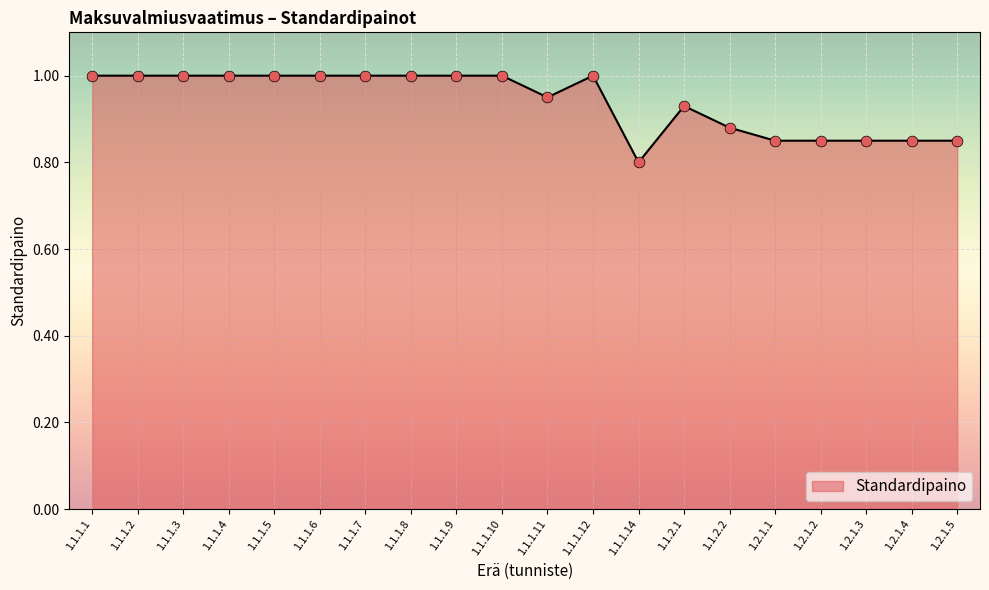

What is the ratio of the value at 1.1.1.7 to the value at 1.1.1.2?

1.0